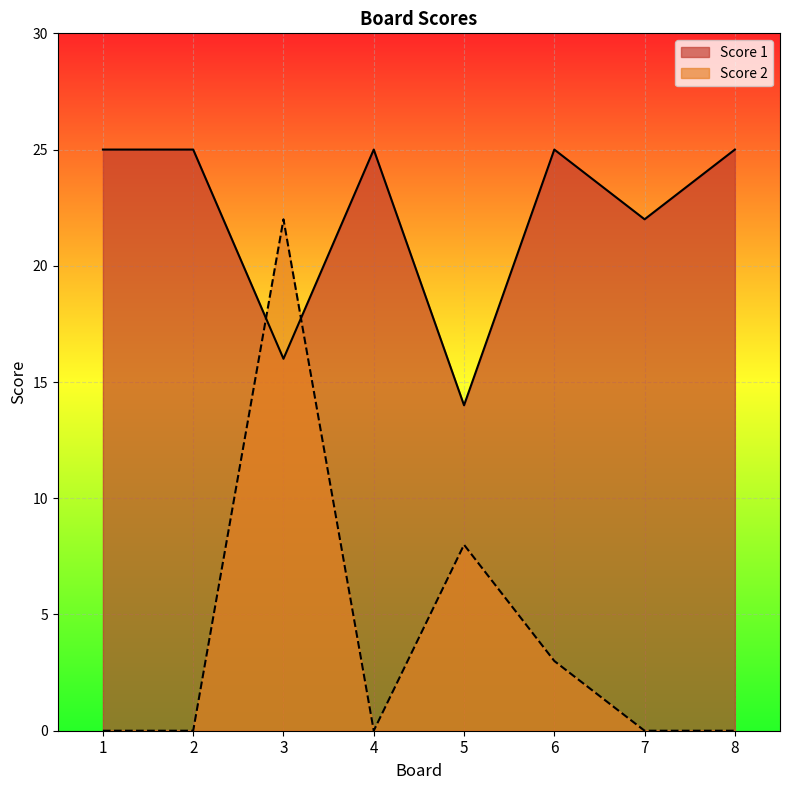

At which label is Score 2 closest to 11?

5